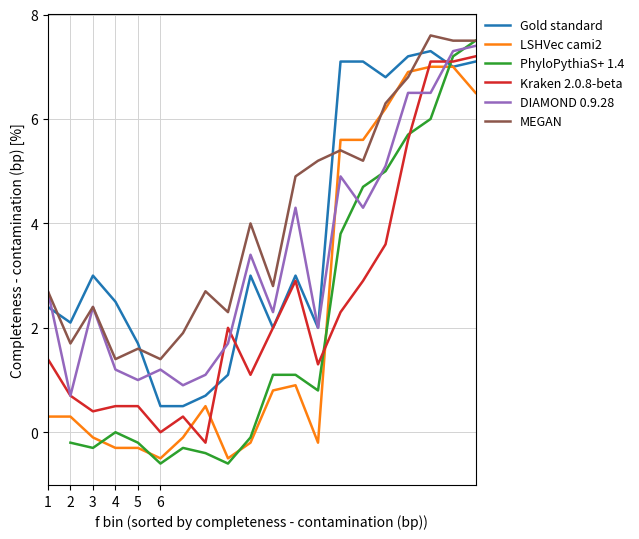

True or false: Kraken 2.0.8-beta and MEGAN intersect in this chart.

False